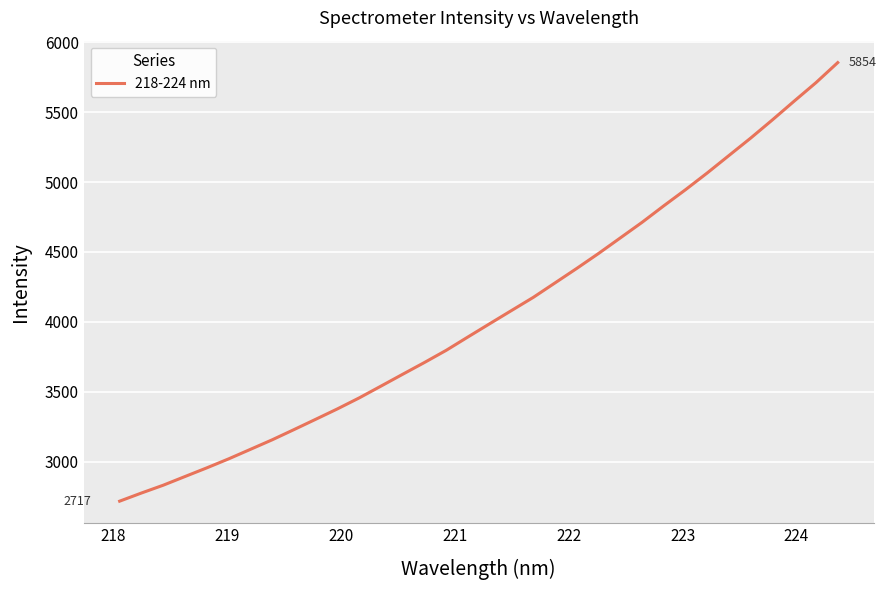

How many lines are shown in the chart?

1